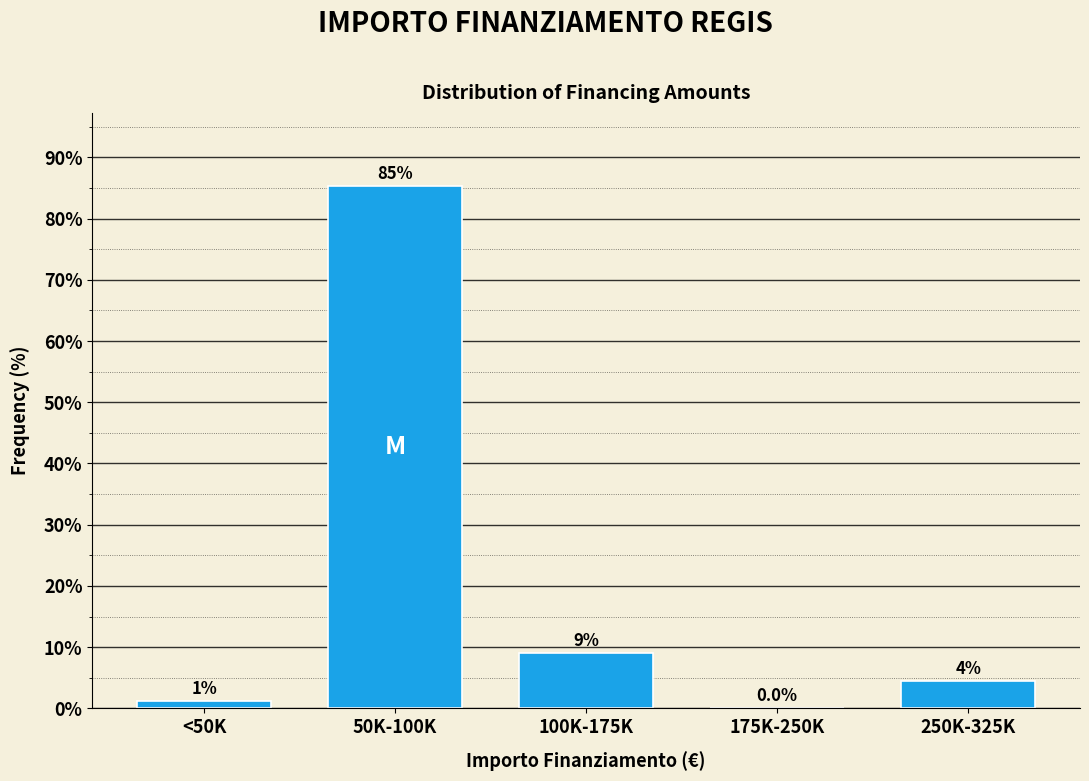

At which category does the chart reach its peak across all series?

50K-100K